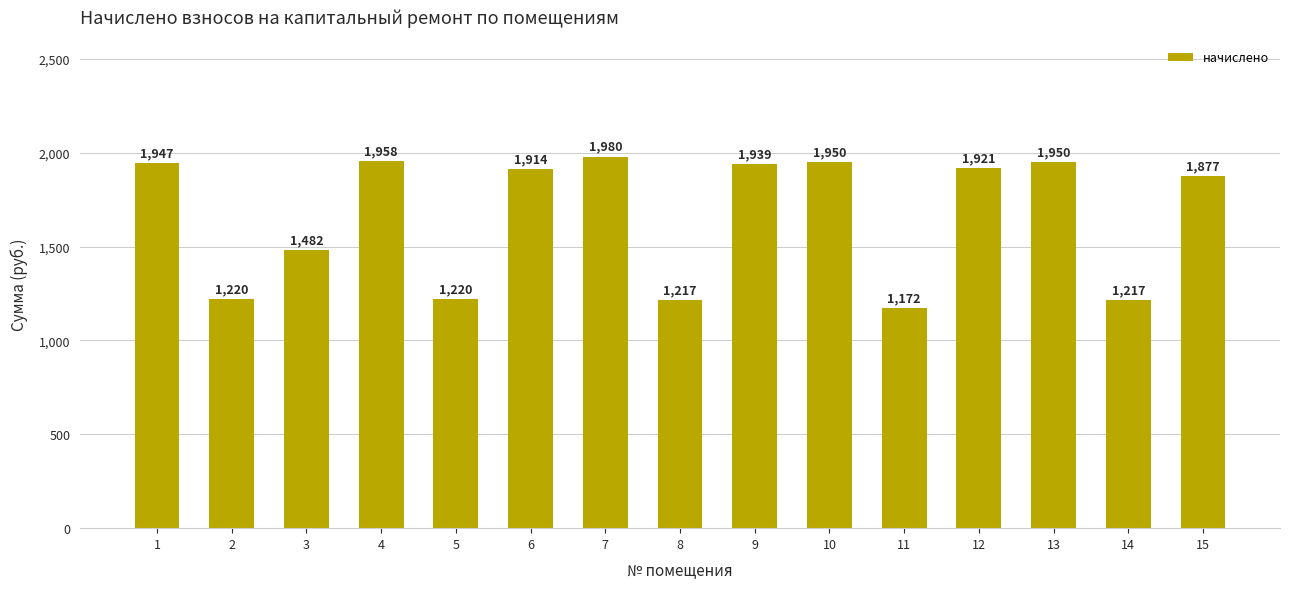

The value at 10 is 1295.4. True or false?

False